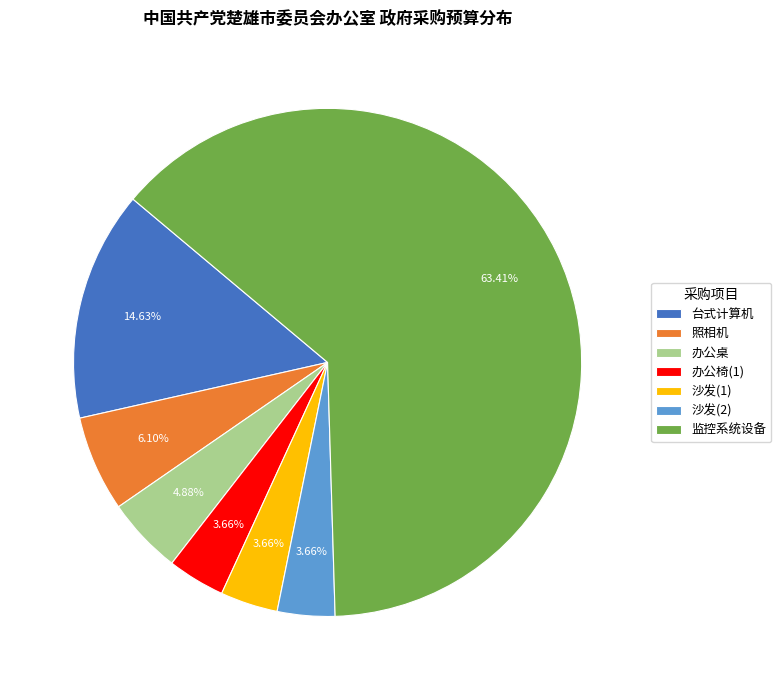

Which has a higher value, 沙发(2) or 台式计算机?

台式计算机